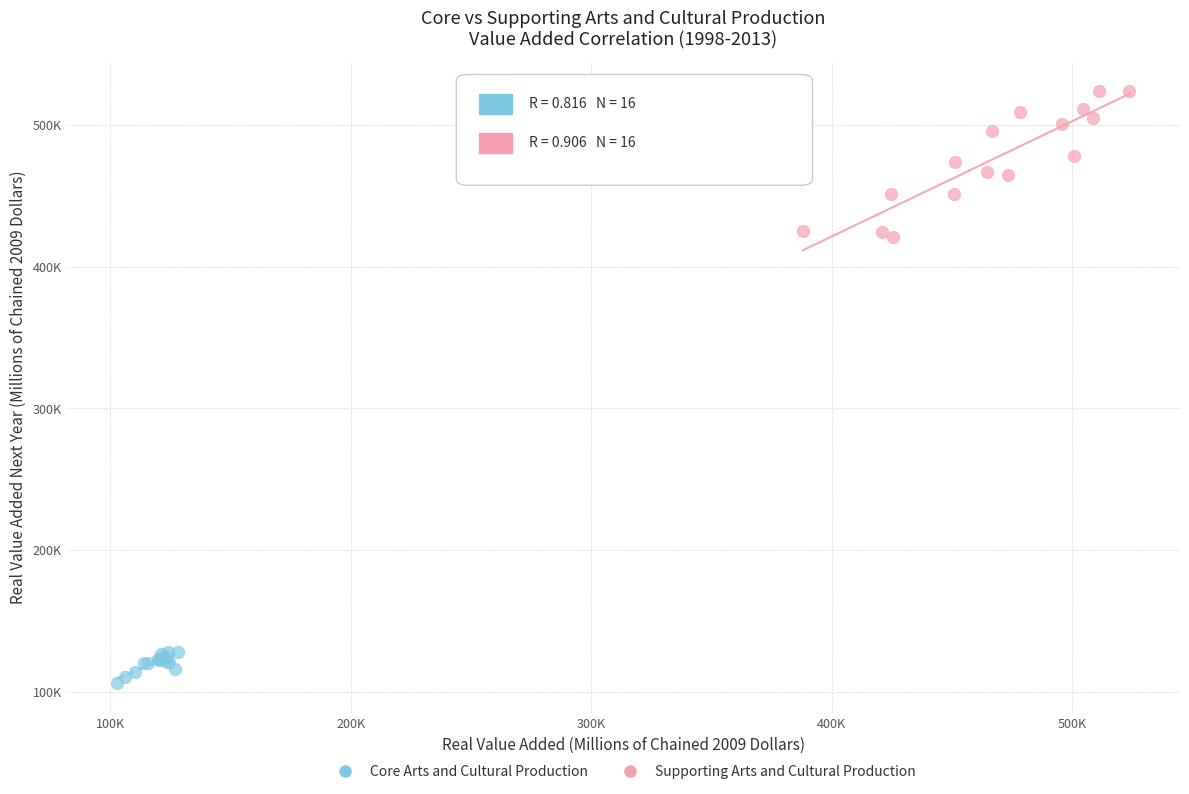

What are all the series names shown in the legend?

Core Arts and Cultural Production, Supporting Arts and Cultural Production